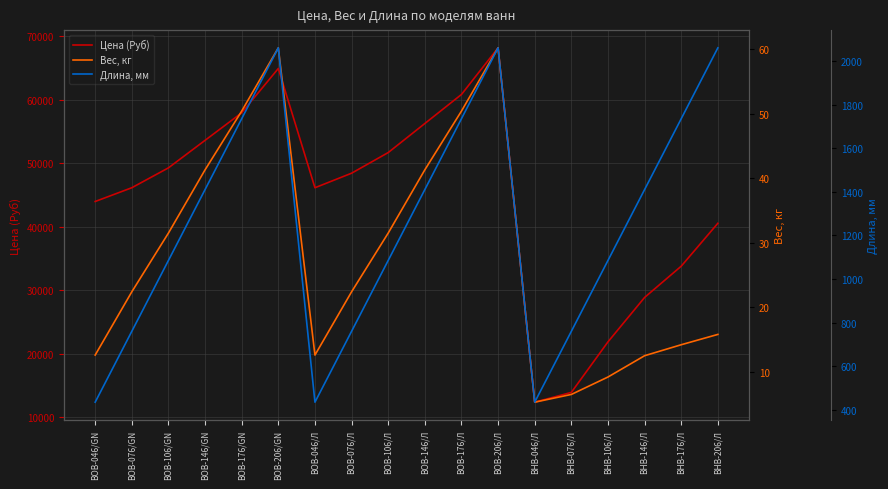

Reading right to left, what are all the values shown in this chart?

Цена (Руб): 40553.6	33792.6	28863.5	21861.6	13895.5	12352.9	68211.9	60860.5	56280.9	51701.3	48447.3	46157.6	64958.0	57968.1	53629.5	49291.0	46157.6	43988.3
Вес, кг: 15.8	14.2	12.5	9.2	6.5	5.3	60.2	50.4	41.3	31.5	22.4	12.6	60.2	50.4	41.3	31.5	22.4	12.6
Длина, мм: 2060.0	1735.0	1410.0	1085.0	760.0	435.0	2060.0	1735.0	1410.0	1085.0	760.0	435.0	2060.0	1735.0	1410.0	1085.0	760.0	435.0